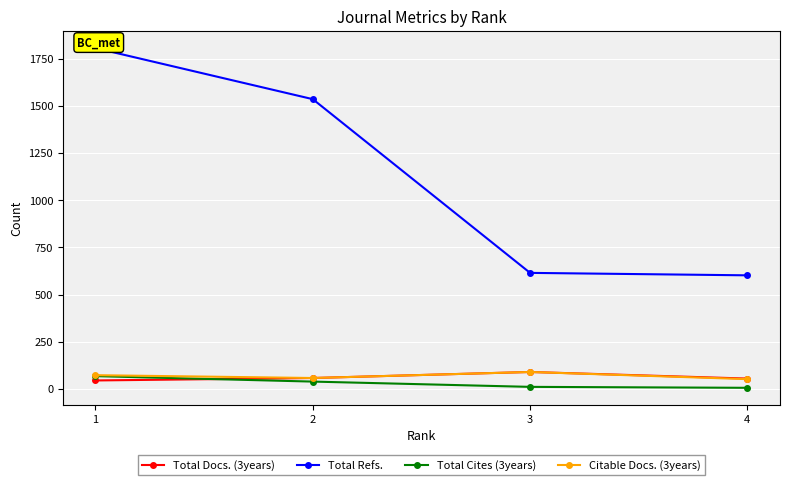

The value of Total Refs. at 2 is 1537. True or false?

True